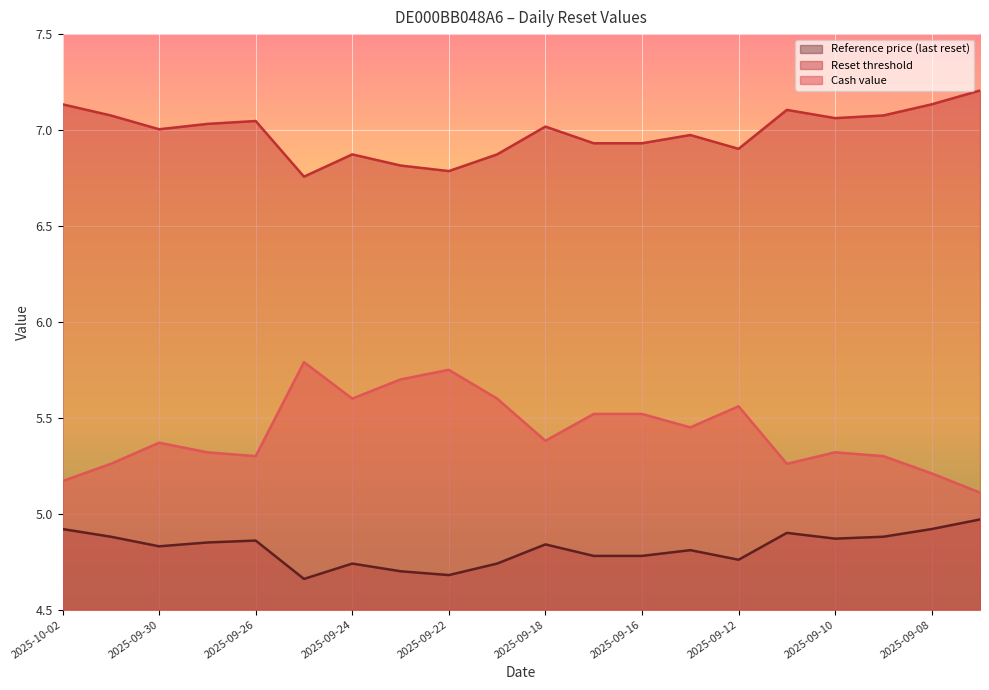

What position from the right is 2025-09-08?

2